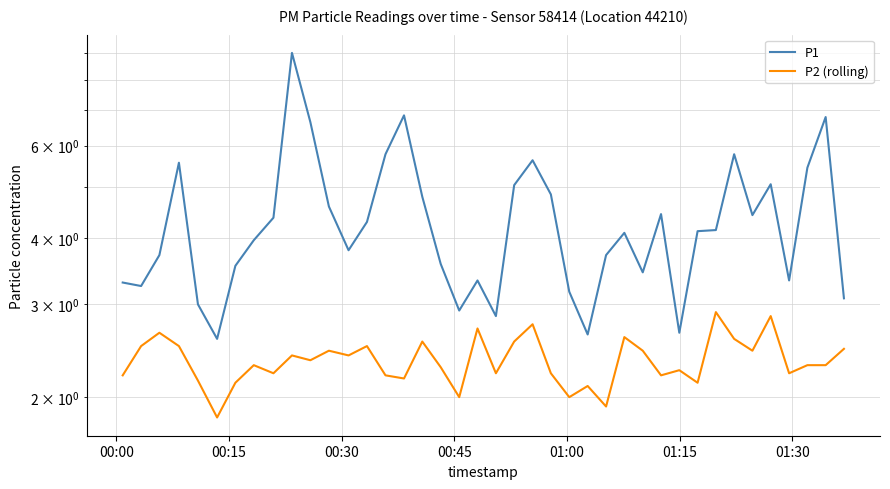

True or false: P2 (rolling) has a value of 0.7 at 31.

False